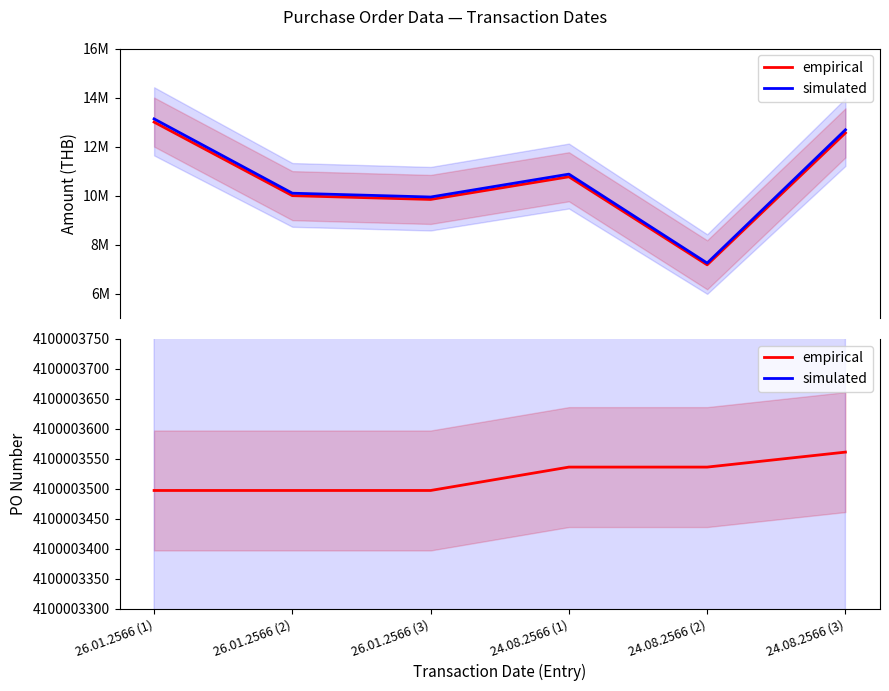

What position from the right is 24.08.2566 (1)?

3